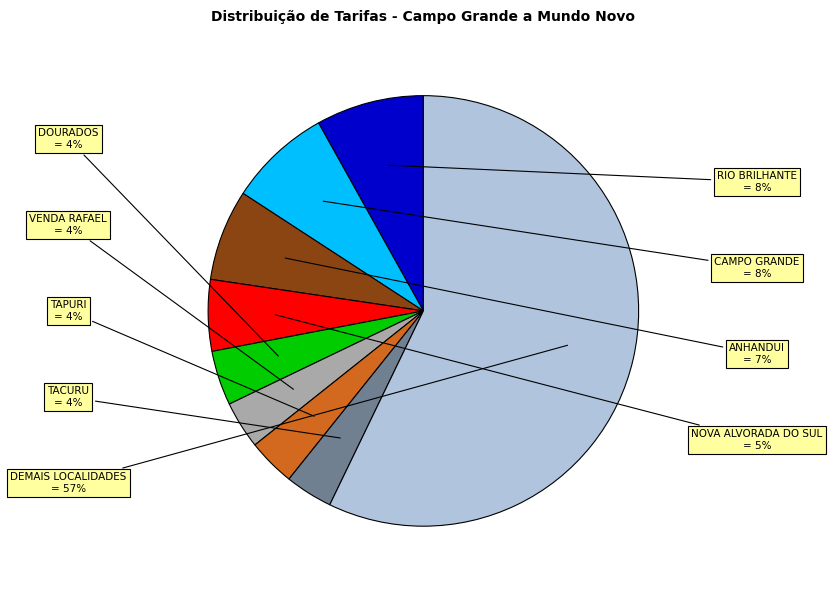

To the nearest percent, what is the average slice percentage?

11%